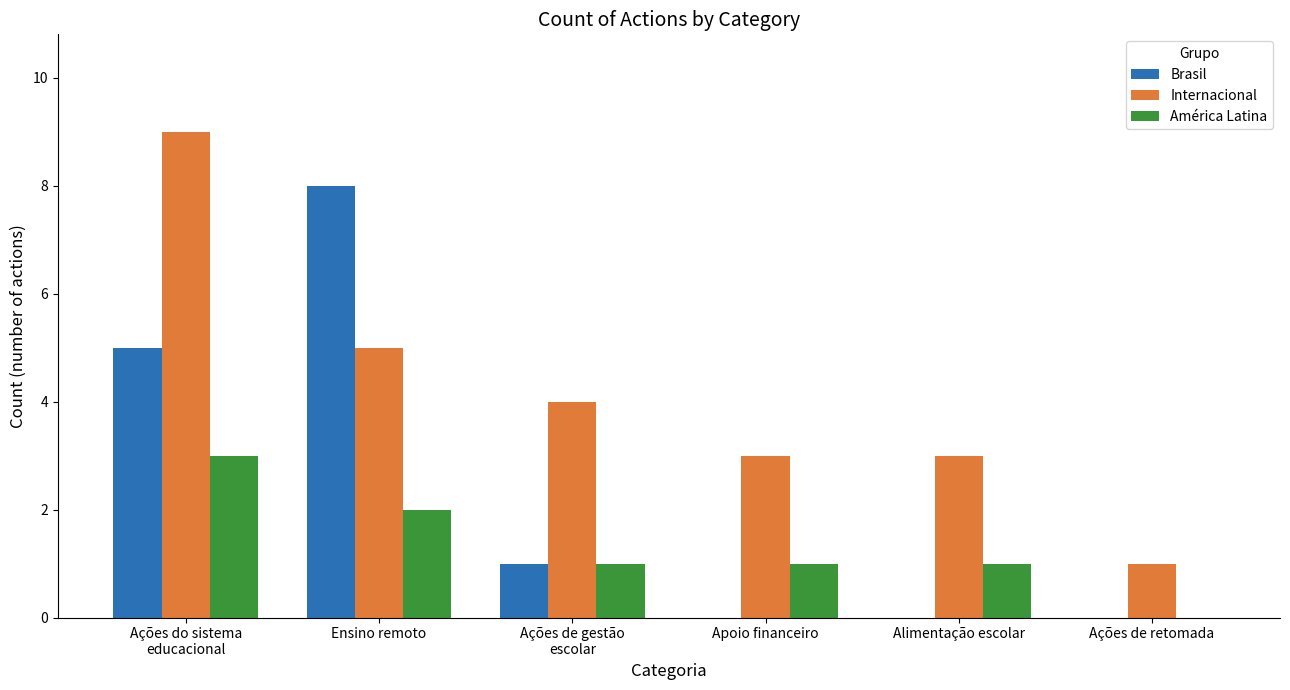

What is the total value across all series at Ensino remoto?

15